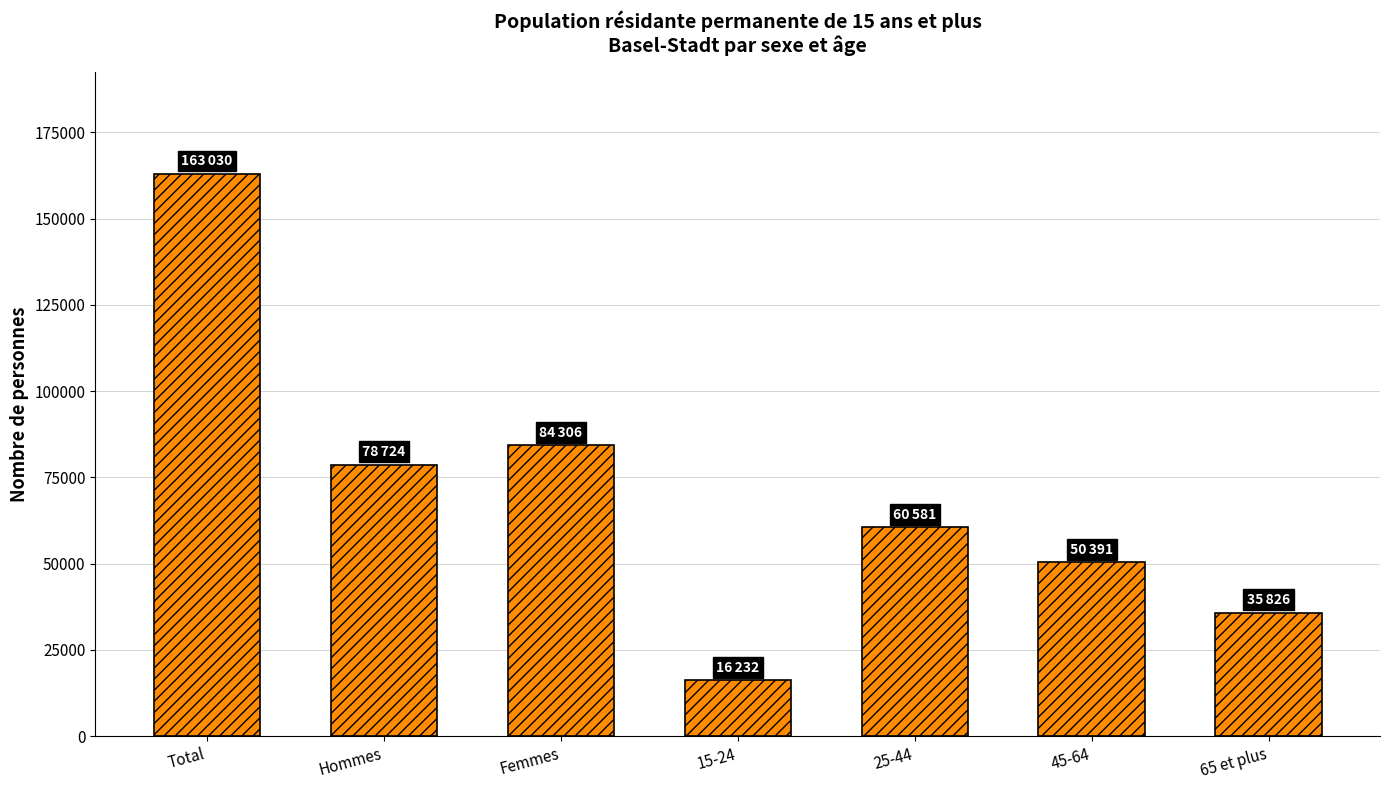

Reading left to right, list all the values displayed in this chart.

Total=163030	Hommes=78724	Femmes=84306	15-24=16232	25-44=60581	45-64=50391	65 et plus=35826